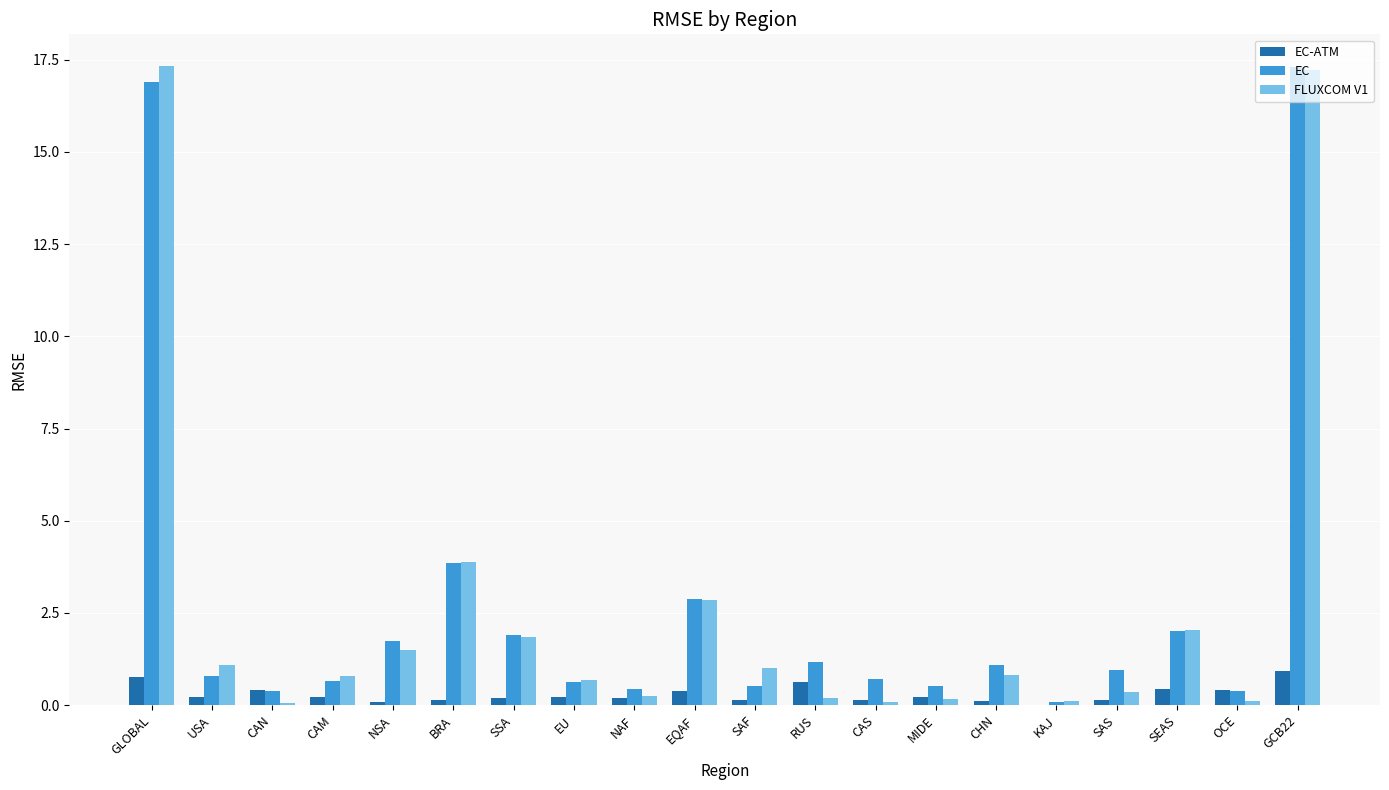

What value does the EC-ATM series have at GLOBAL?

0.8